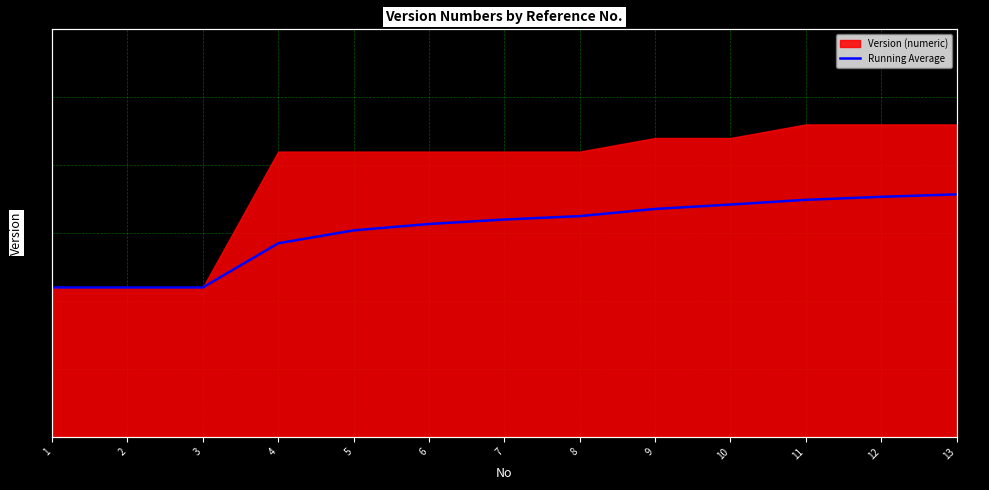

Reading left to right, list all the values displayed in this chart.

1=1.1	2=1.1	3=1.1	4=1.4	5=1.5	6=1.6	7=1.6	8=1.6	9=1.7	10=1.7	11=1.7	12=1.8	13=1.8